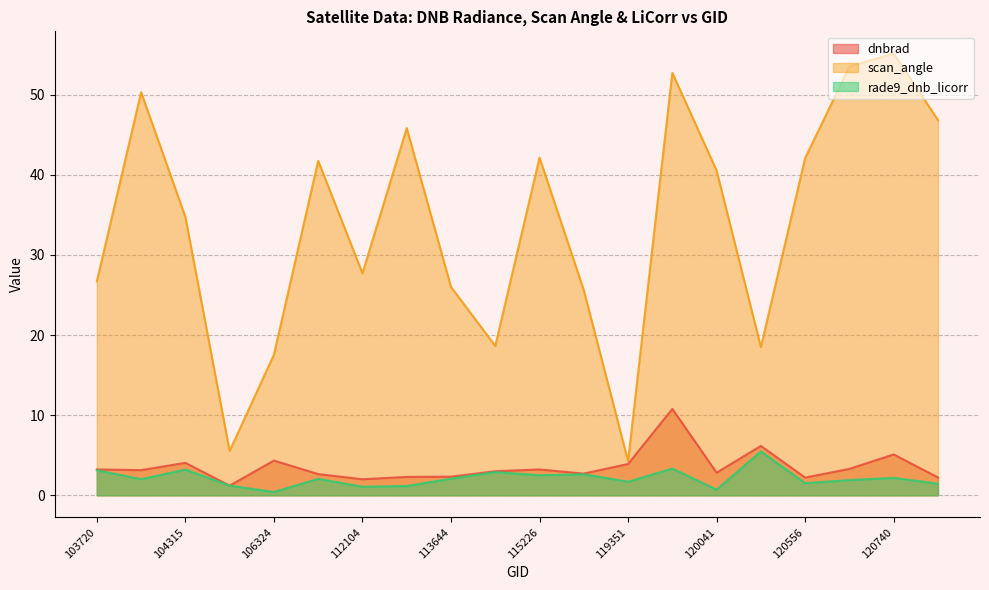

How many values in the scan_angle series exceed 40?

10